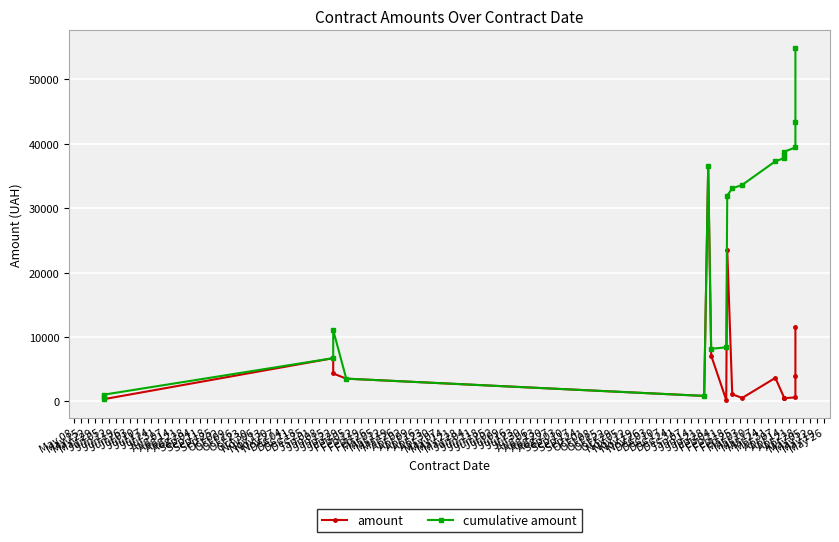

How many distinct data groups are displayed?

2